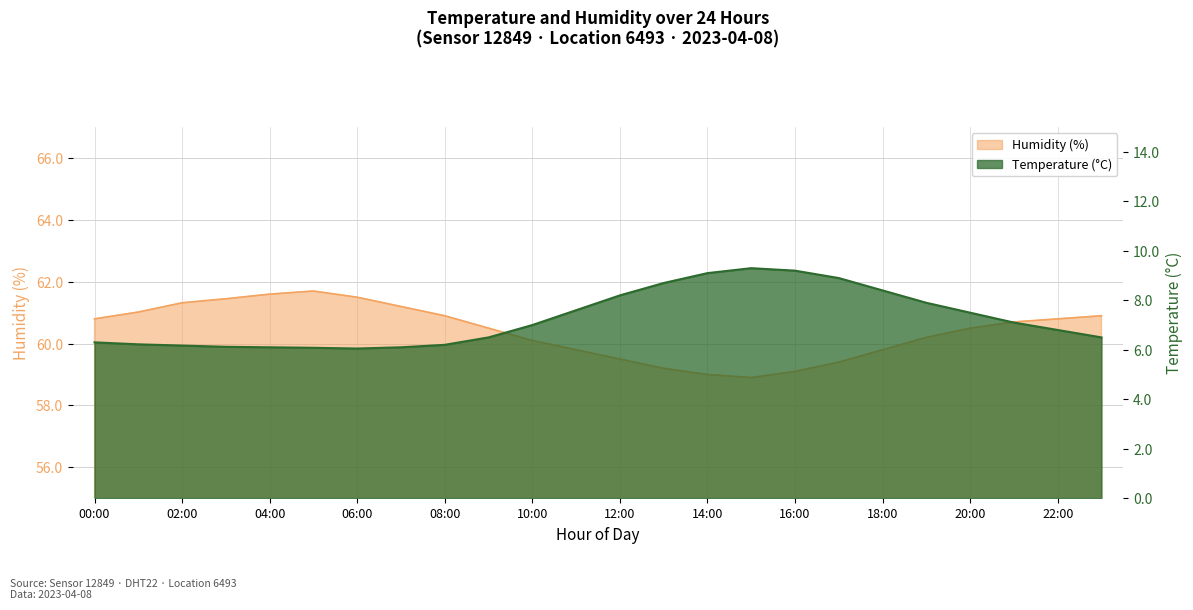

What is the sum of all humidity values?

1449.9